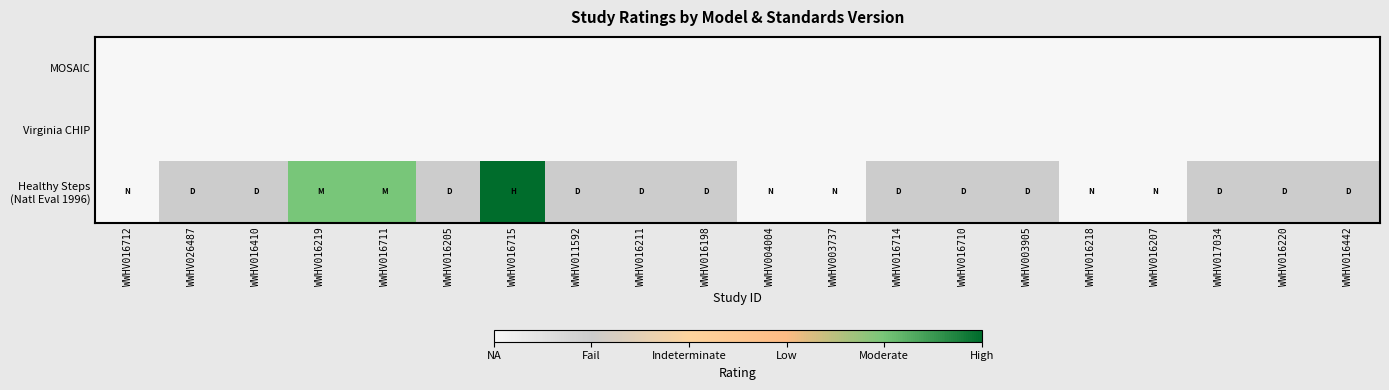

How many values in the Healthy Steps (Natl Eval 1996) series exceed 1?

3